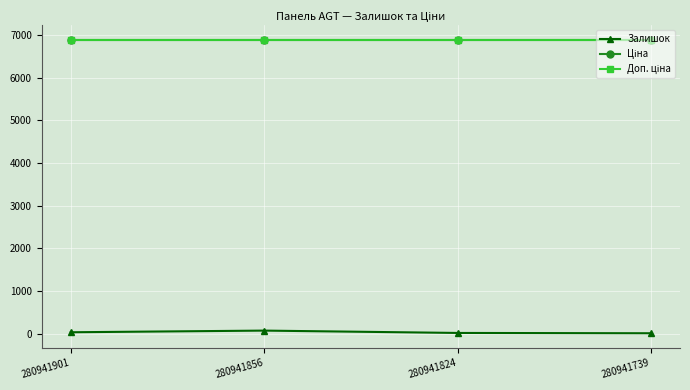

Is this an area chart (filled region under the line)?

No